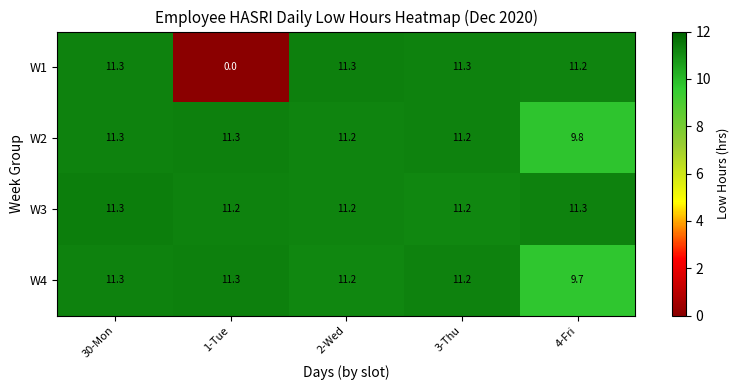

The W4 series shows 11.3 at 1-Tue. True or false?

True